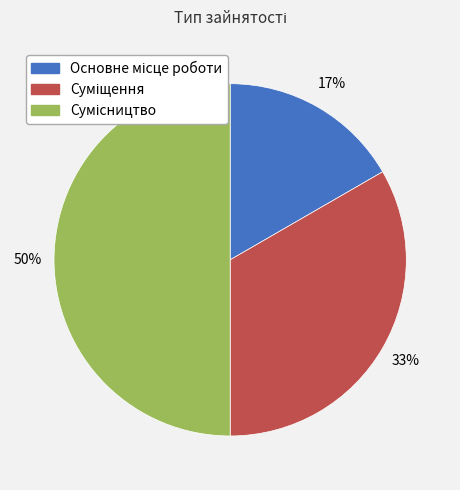

To the nearest percent, what is the difference between the largest and smallest slice percentages?

33%